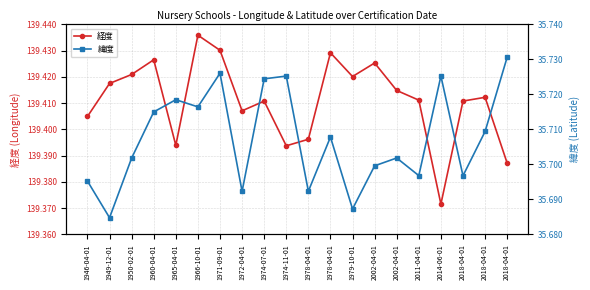

How many interior local peaks does the 経度 series have?

6